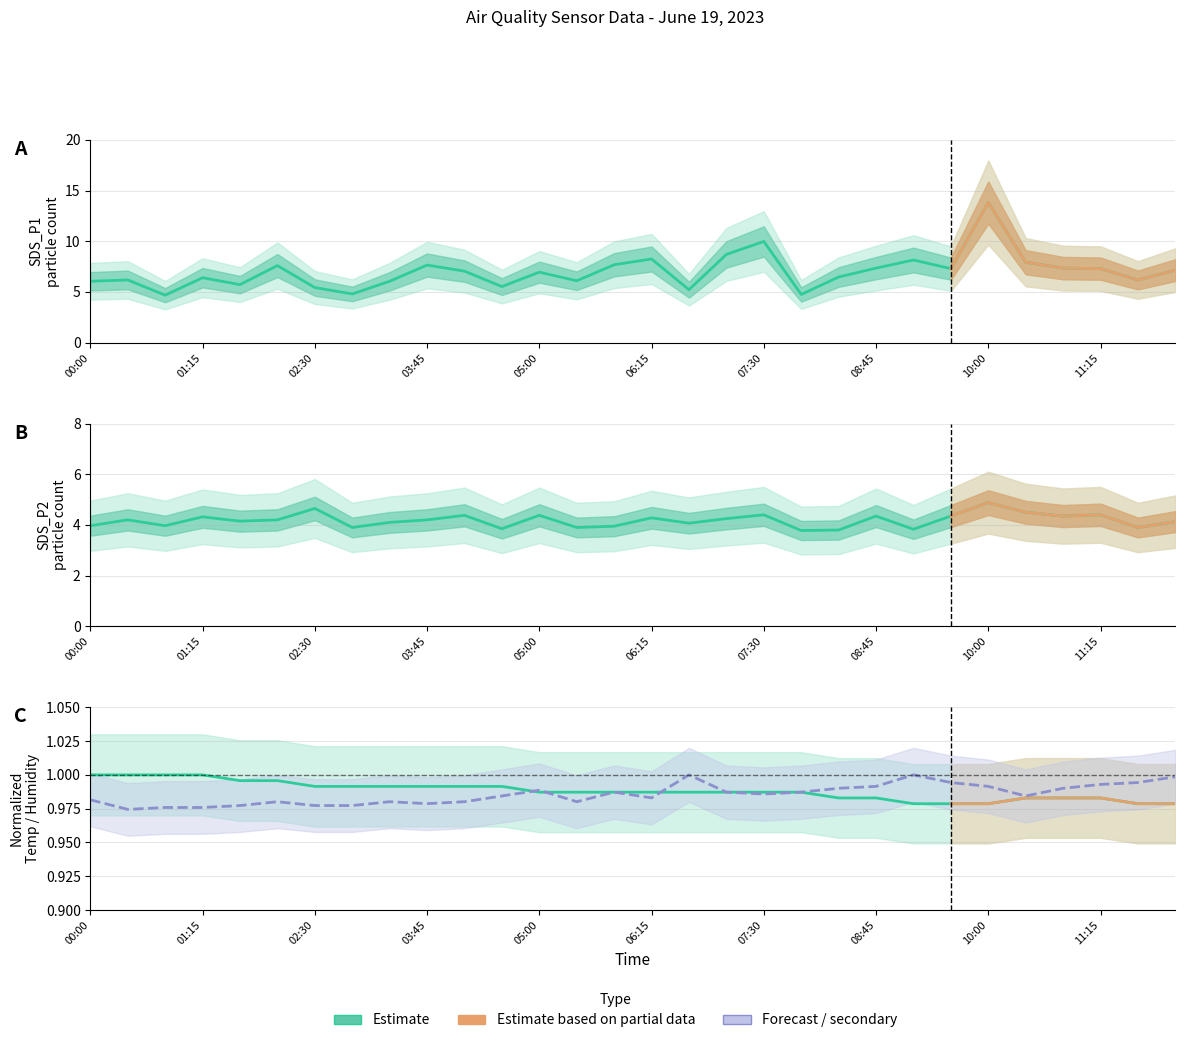

Rank the series by their maximum value, from lowest to highest.

Temp (normalized), Humidity (normalized), SDS_P2, SDS_P1